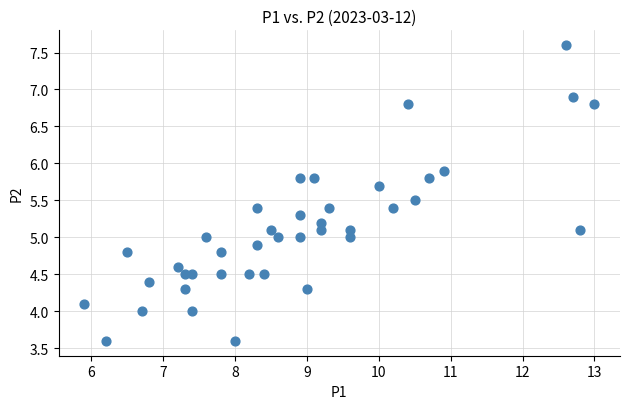

What is the range of X values (max minus min)?

7.1